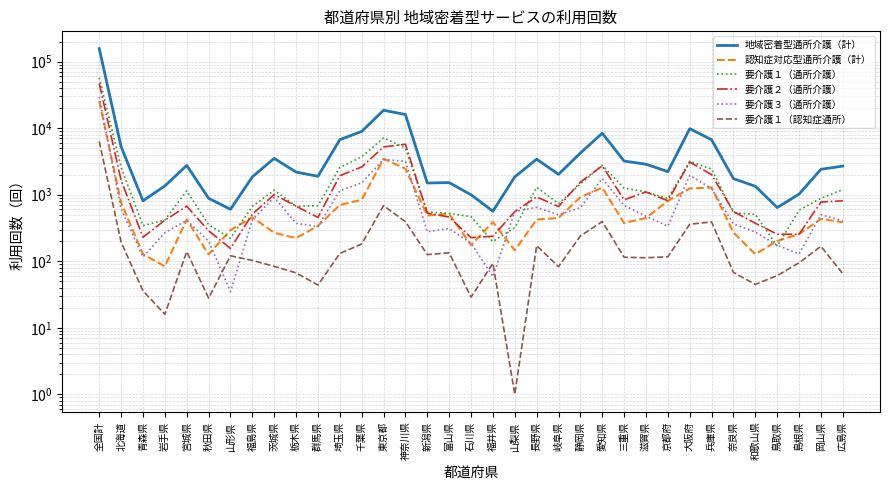

Is it true that 要介護３（通所介護） equals 1119 at 静岡県?

False